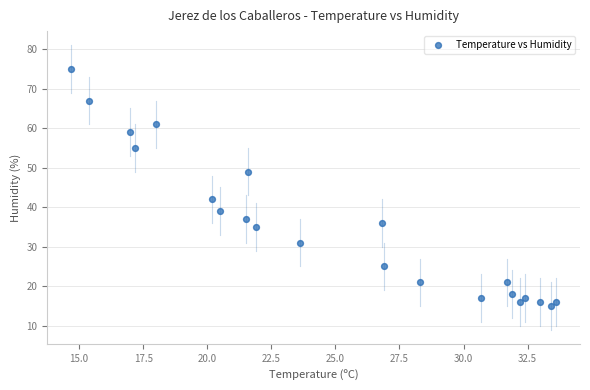

What Y value in the scatter plot is closest to 45?

42